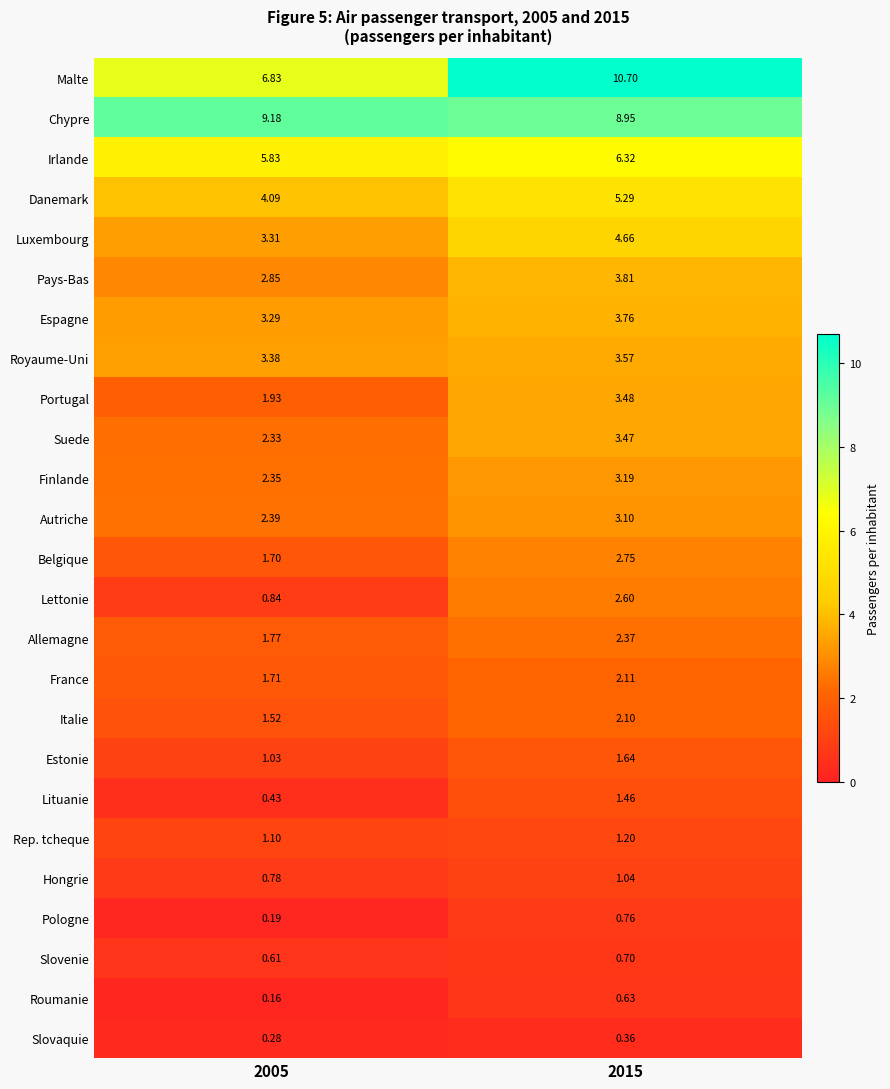

Which series has the largest total across all categories?

Chypre